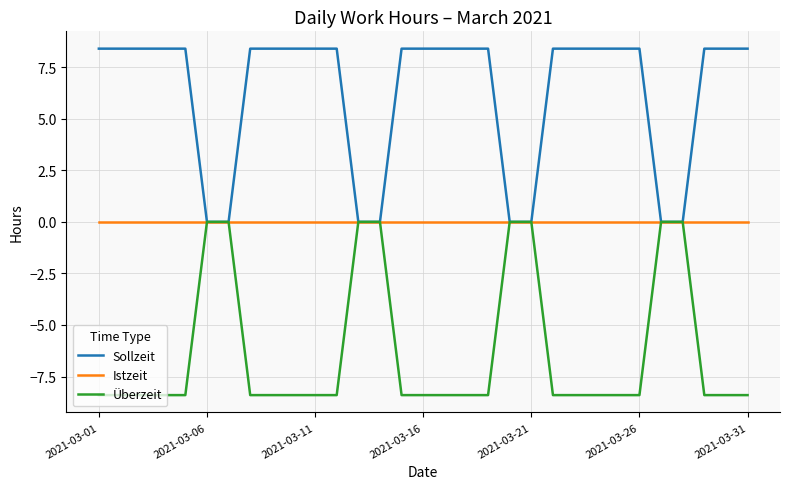

What are all the series names shown in the legend?

Sollzeit, Istzeit, Überzeit